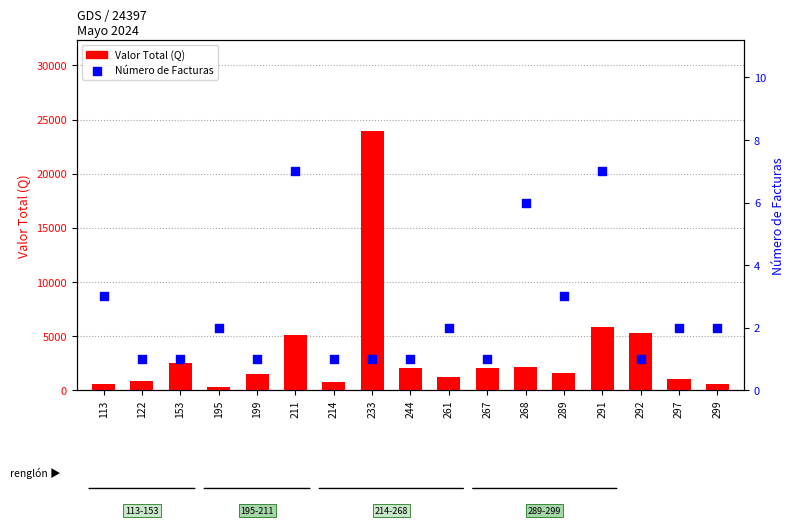

At which category is the sum across all series the highest?

233